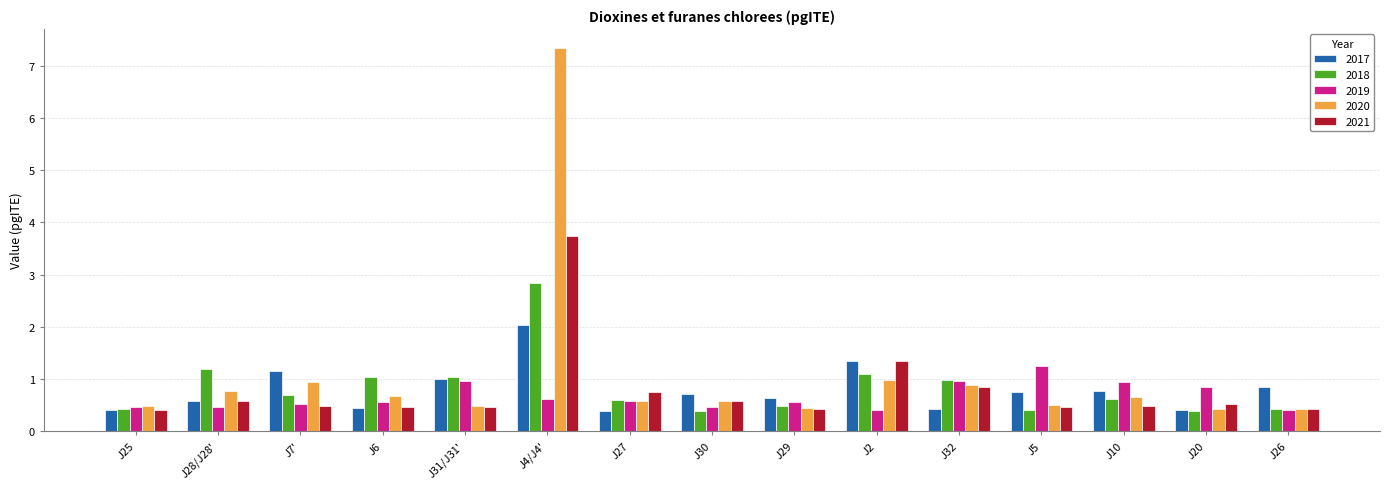

What position from the left is J7'?

3